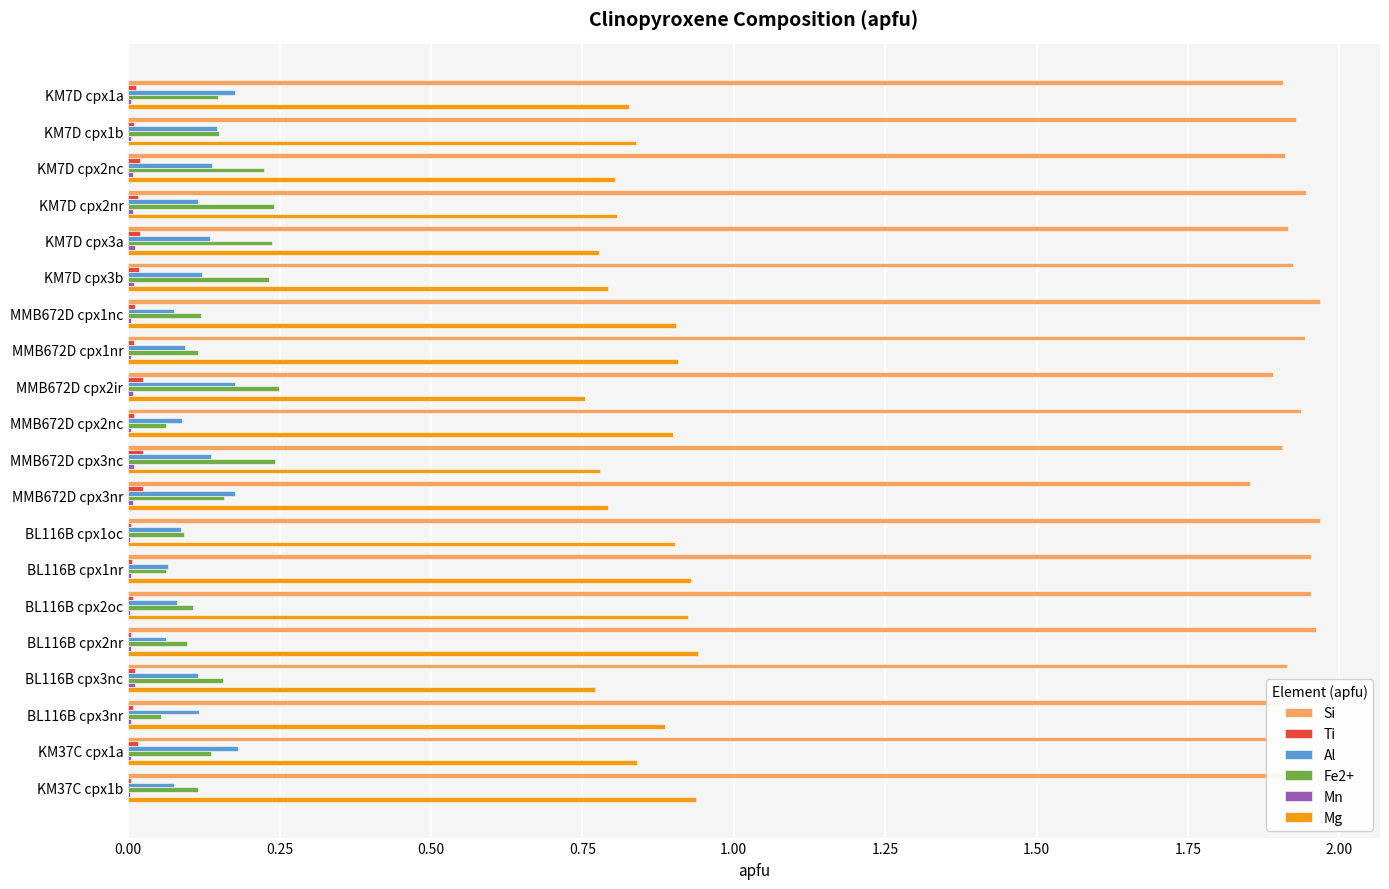

The Fe2+ series shows 0.1 at KM7D cpx2nr. True or false?

False